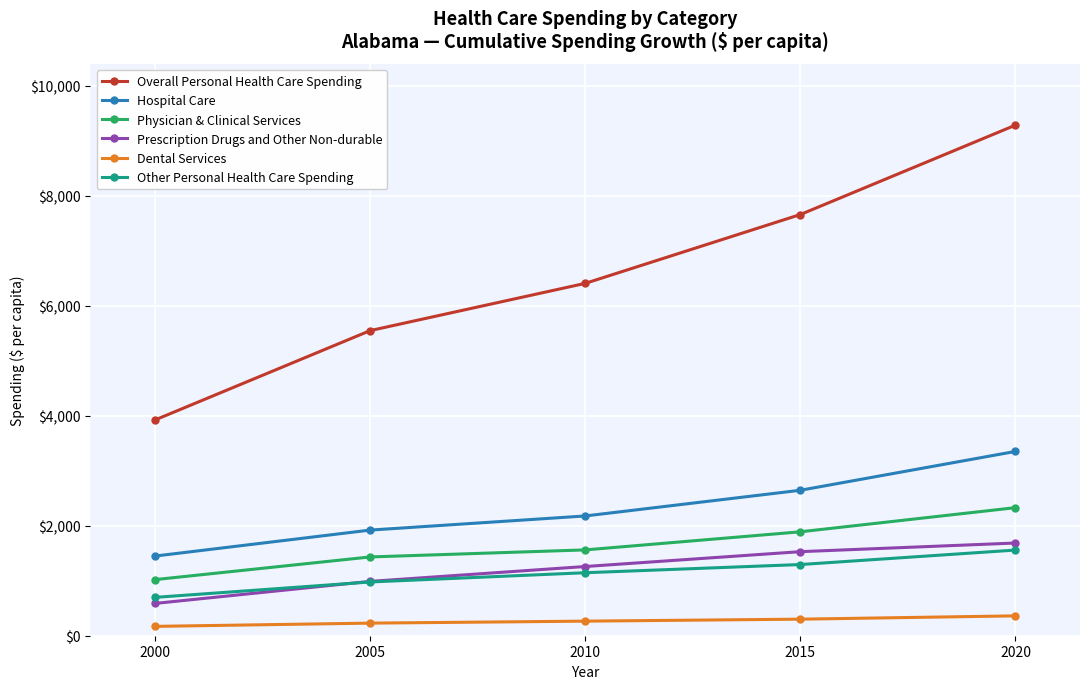

True or false: Overall Personal Health Care Spending and Hospital Care intersect in this chart.

False